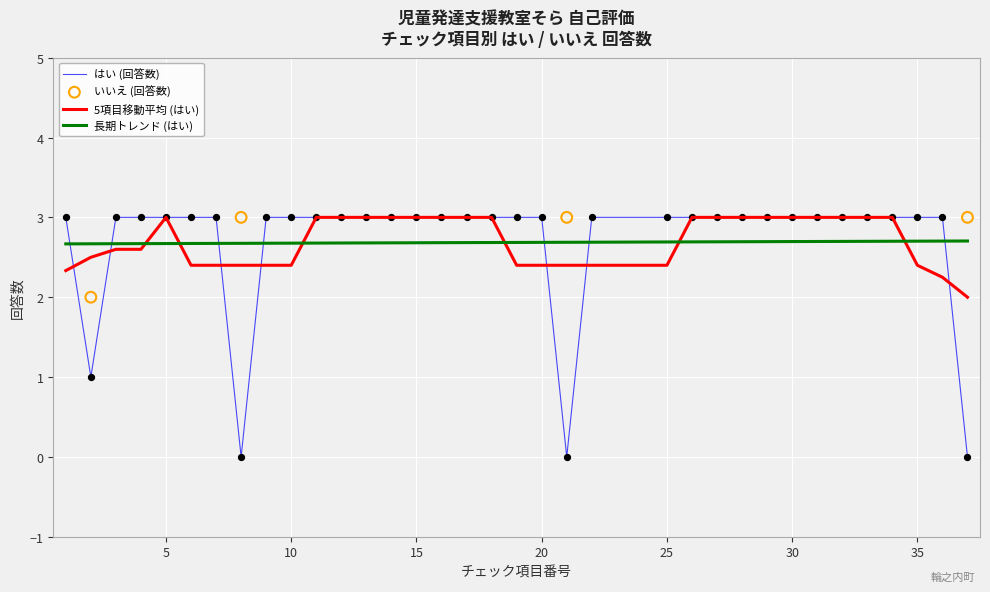

At how many categories does at least one series exceed 2?

31